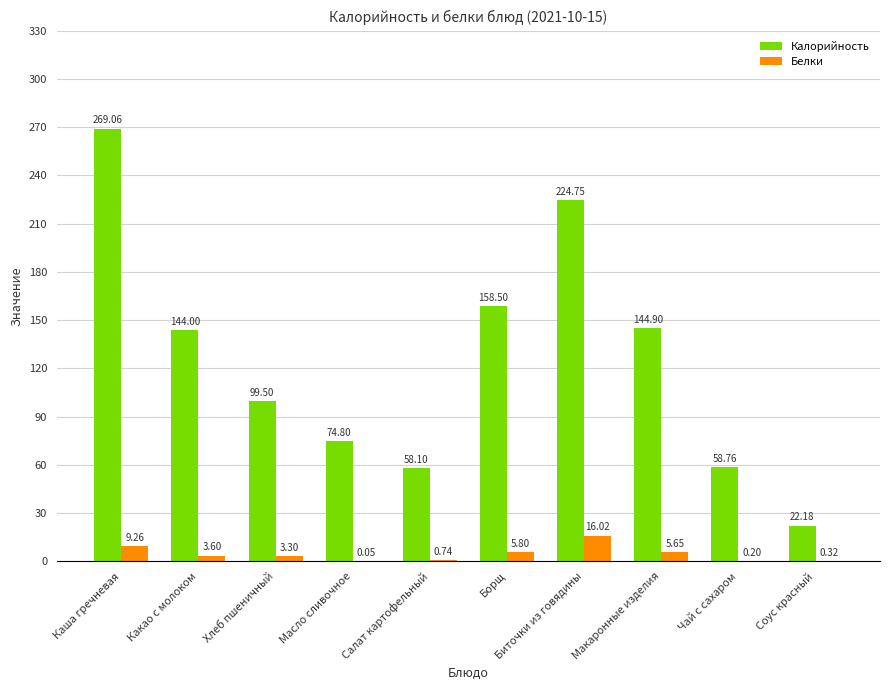

Which series changed the most between Хлеб пшеничный and Чай с сахаром?

Калорийность